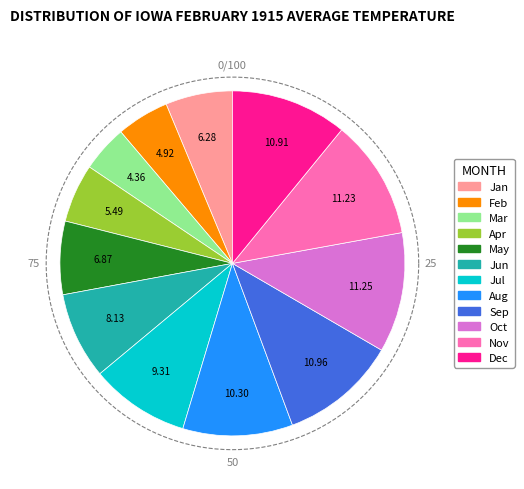

Which slice is the smallest?

3